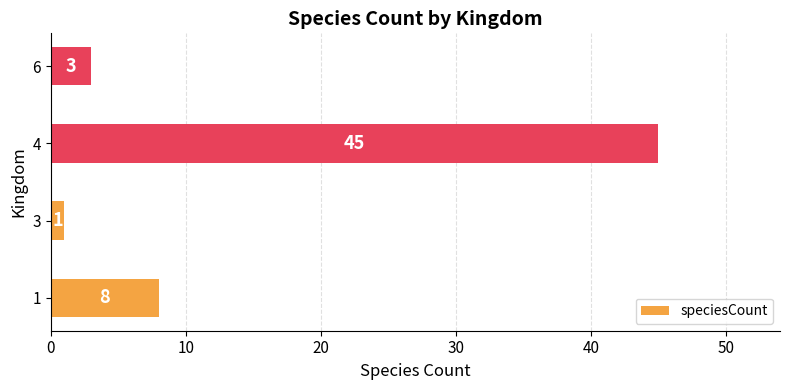

Reading top to bottom, what are all the values shown in this chart?

6=3	4=45	3=1	1=8